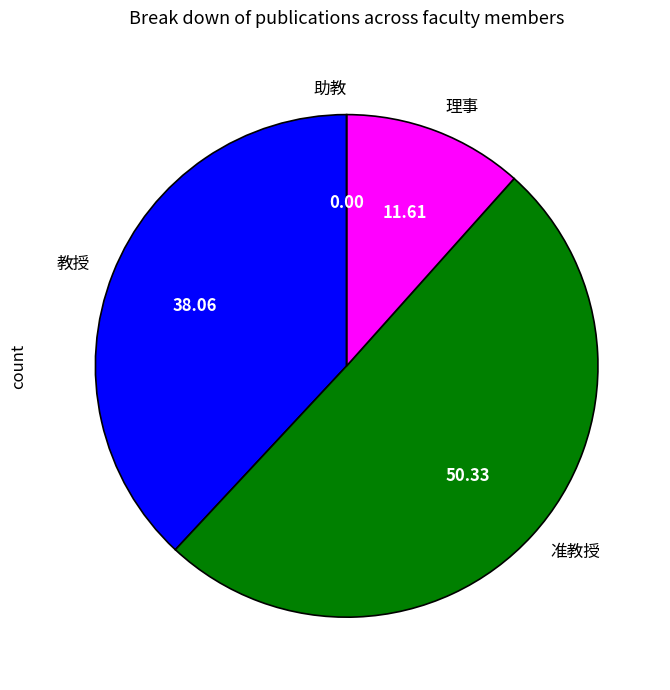

What is the largest slice in the pie chart?

准教授